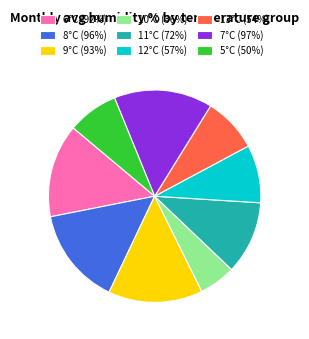

Does 5°C account for over 50% of the chart?

No